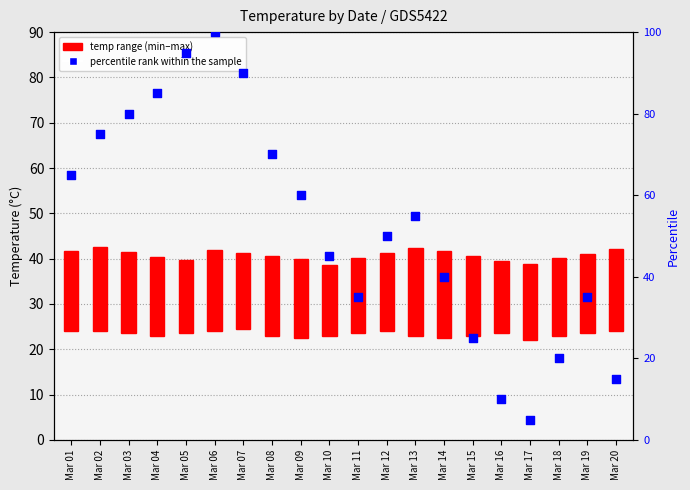

At how many categories does at least one series exceed 52?

10